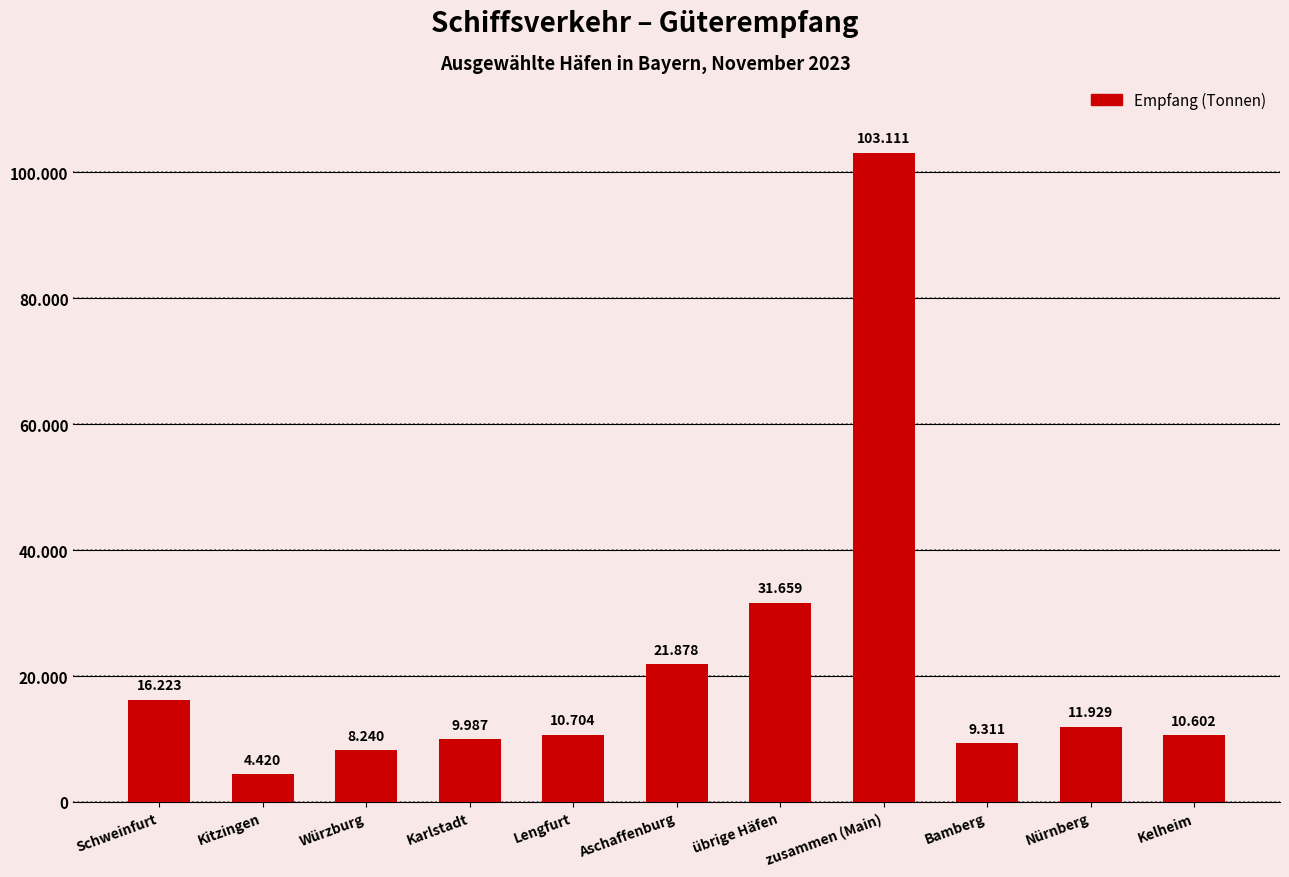

What is the value of the 9th bar from the left?

9311